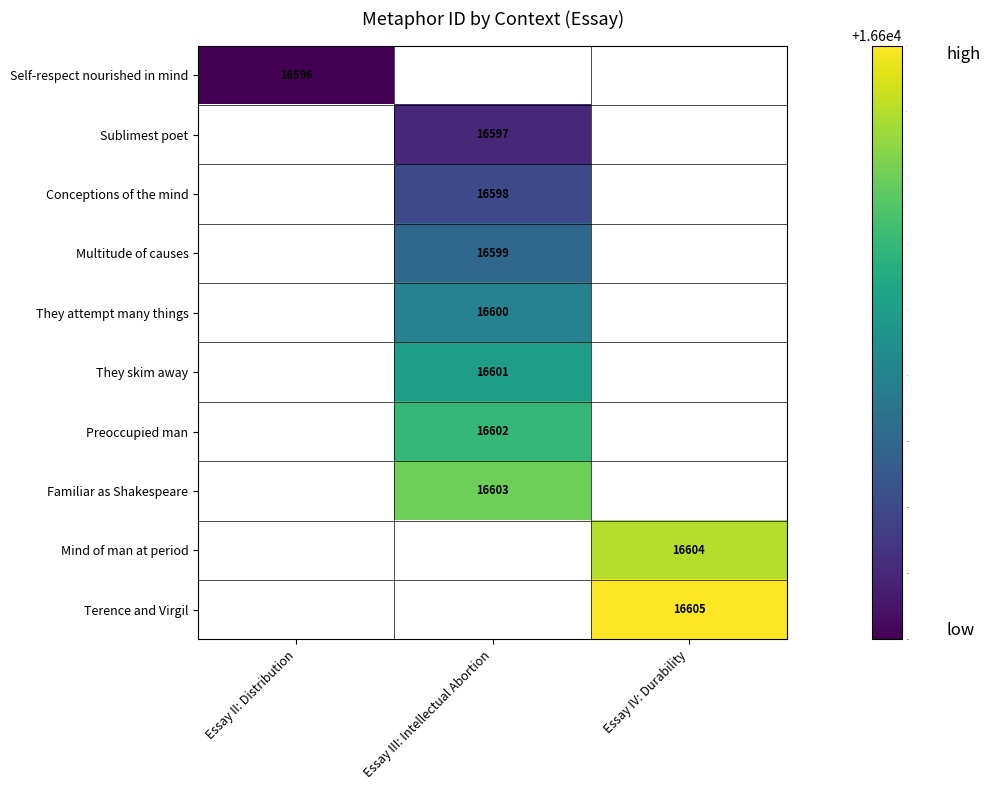

True or false: Terence and Virgil has a value of 9767 at Essay IV: Durability.

False